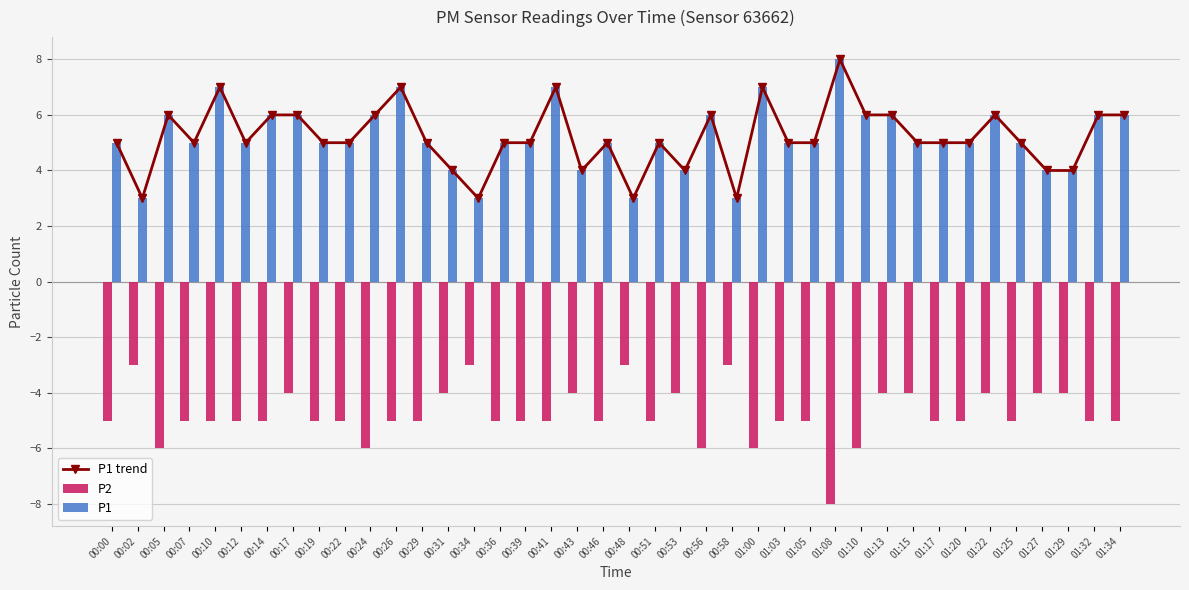

At which category is the sum across all series the highest?

00:10